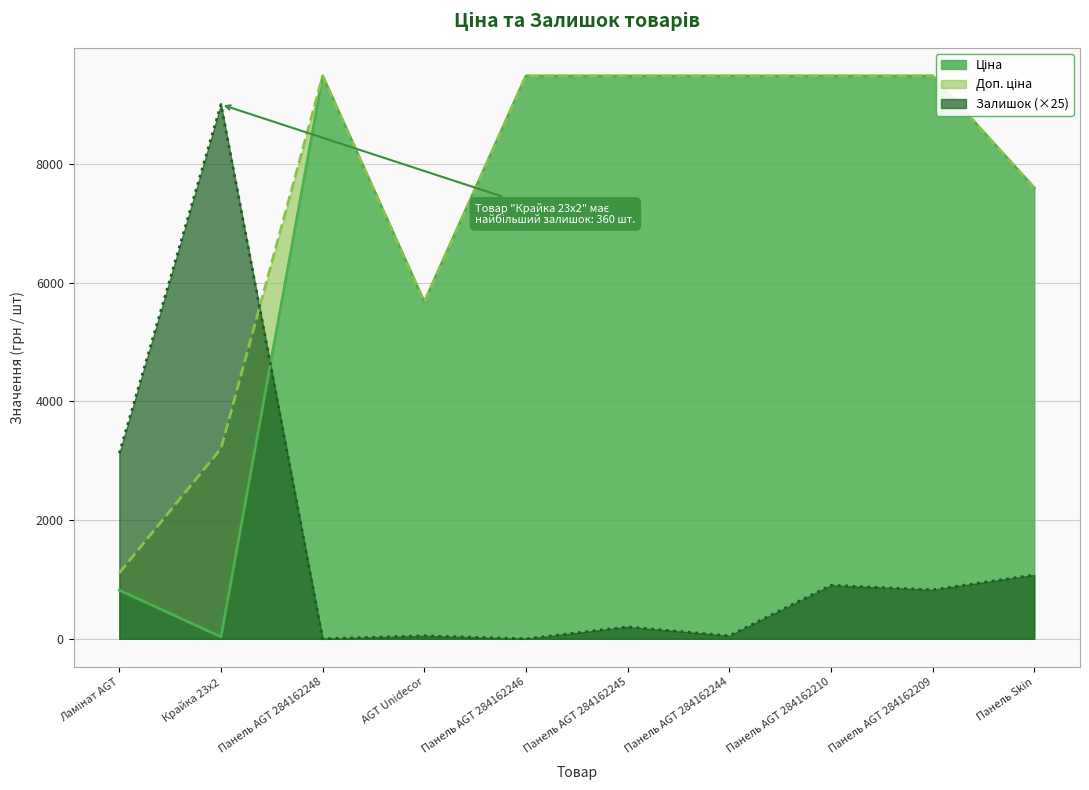

Reading left to right, extract all data points from this chart.

Ціна: 818.5	32.0	9480.1	5673.8	9480.1	9480.1	9480.1	9480.1	9480.1	7596.5
Доп. ціна: 1109.2	3205.0	9480.1	5673.8	9480.1	9480.1	9480.1	9480.1	9480.1	7596.5
Залишок: 3125.0	9000.0	0.0	50.0	0.0	200.0	50.0	900.0	825.0	1075.0